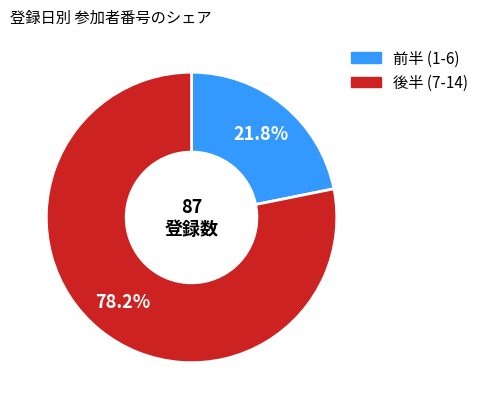

Does any single category account for the majority?

Yes